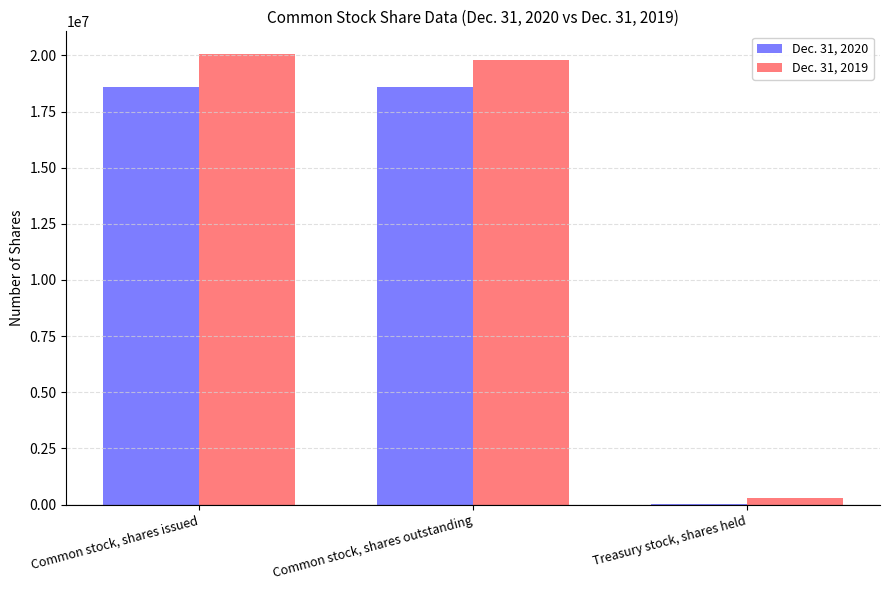

Which series has the largest range (max minus min)?

Dec. 31, 2019